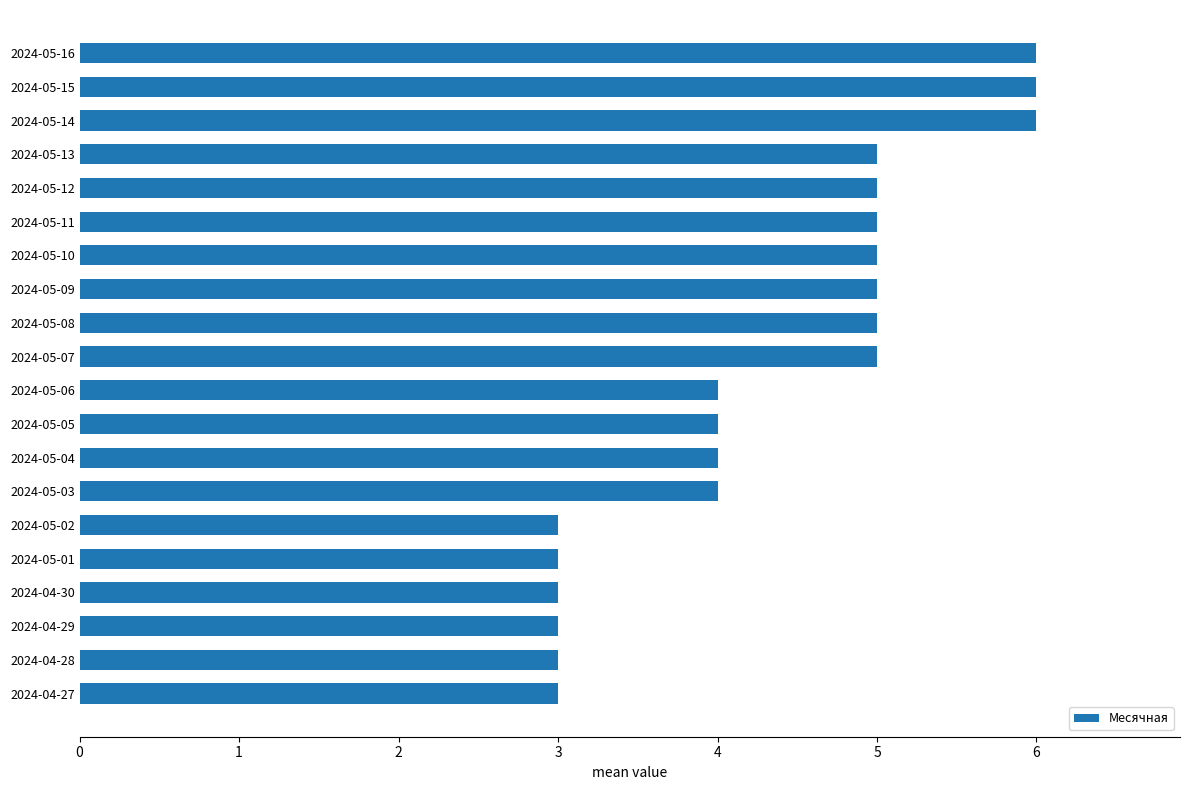

What is the minimum value shown in the chart?

3